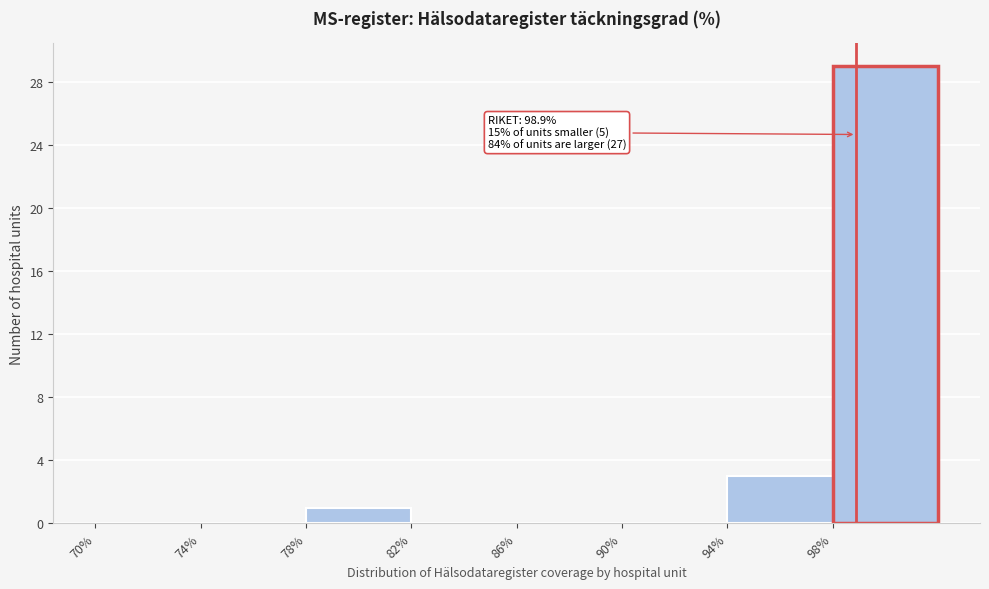

Which range on the x-axis has the tallest bar?

98 to 102